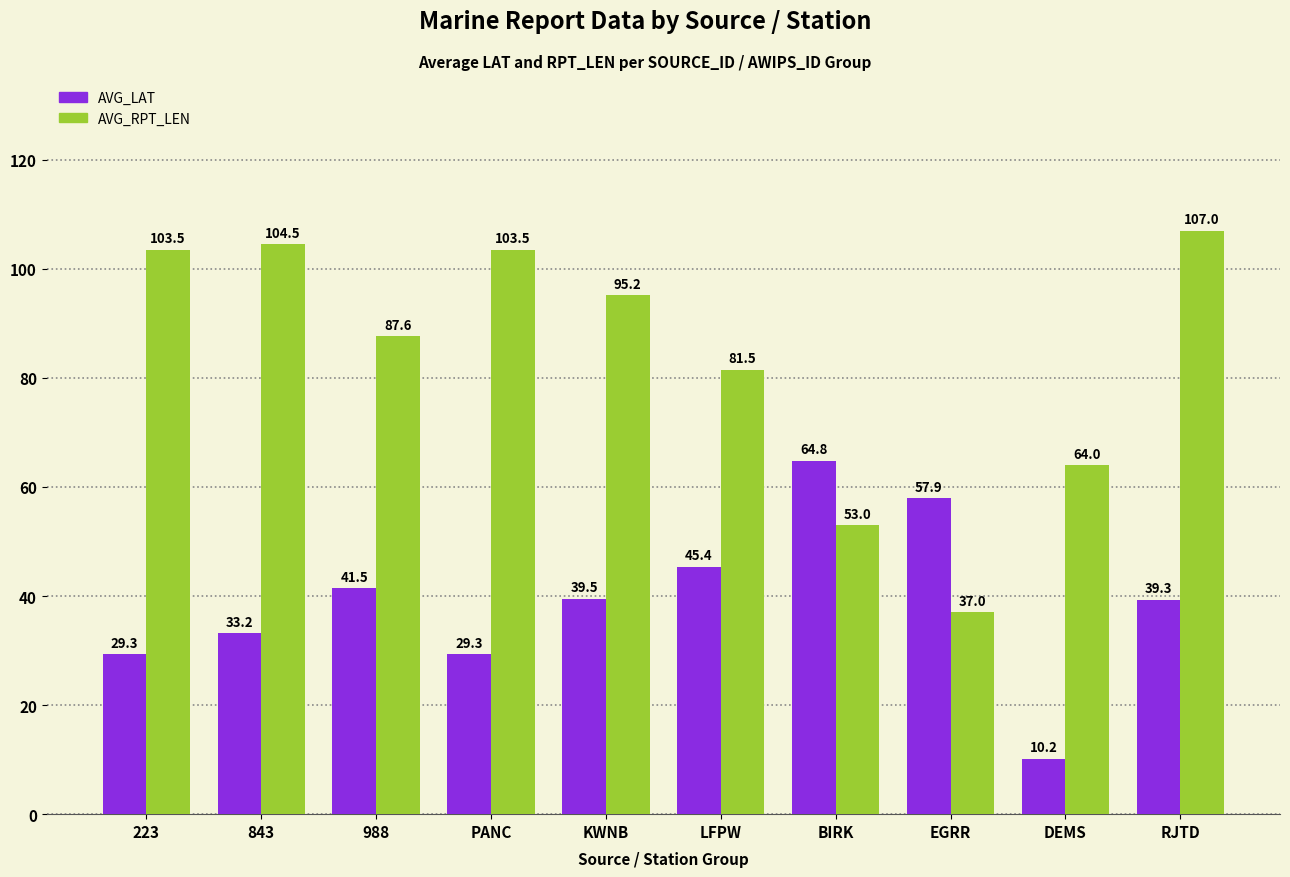

Is the value of AVG_LAT at PANC greater than the value of AVG_RPT_LEN at 223?

No